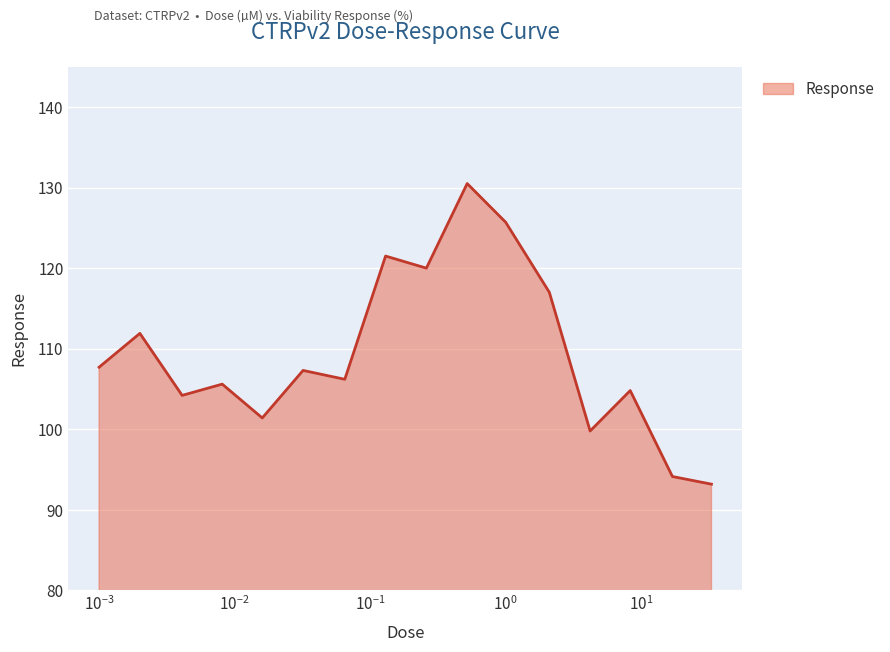

What is the minimum value shown in the chart?

93.2